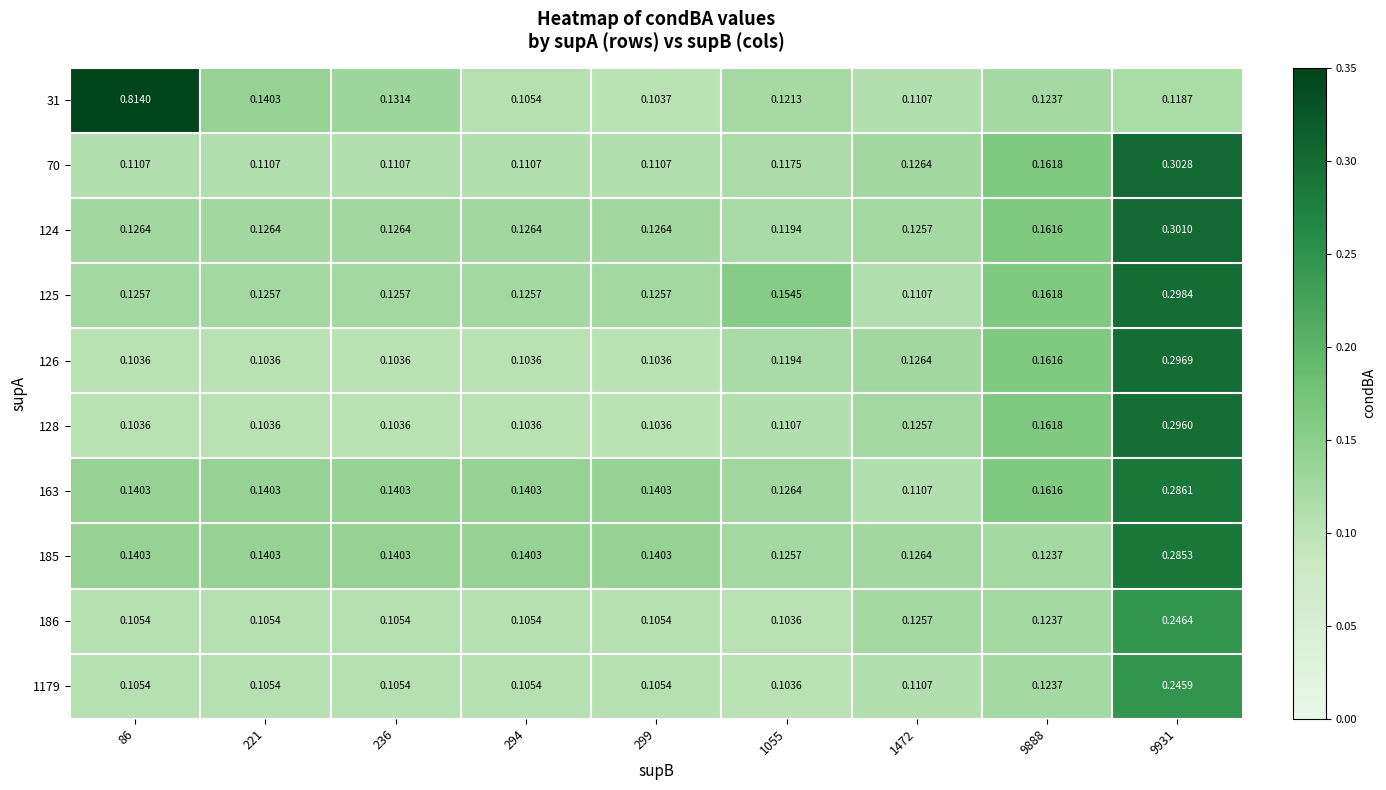

Is the value of 126 at 9888 greater than the value of 128 at 236?

Yes